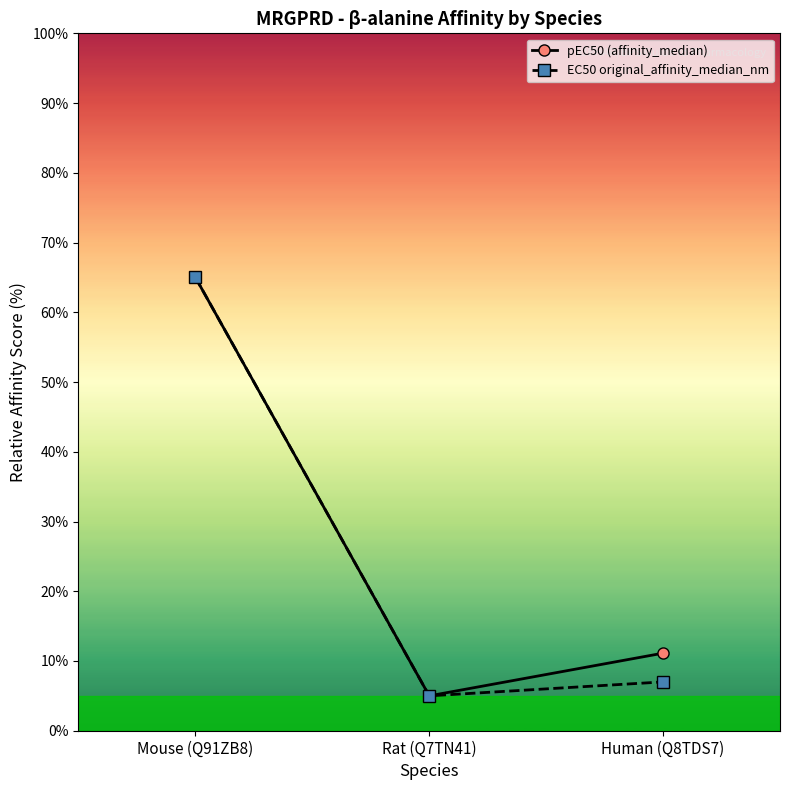

List the labels in order of EC50 original_affinity_median_nm value, smallest first.

Rat (Q7TN41), Human (Q8TDS7), Mouse (Q91ZB8)